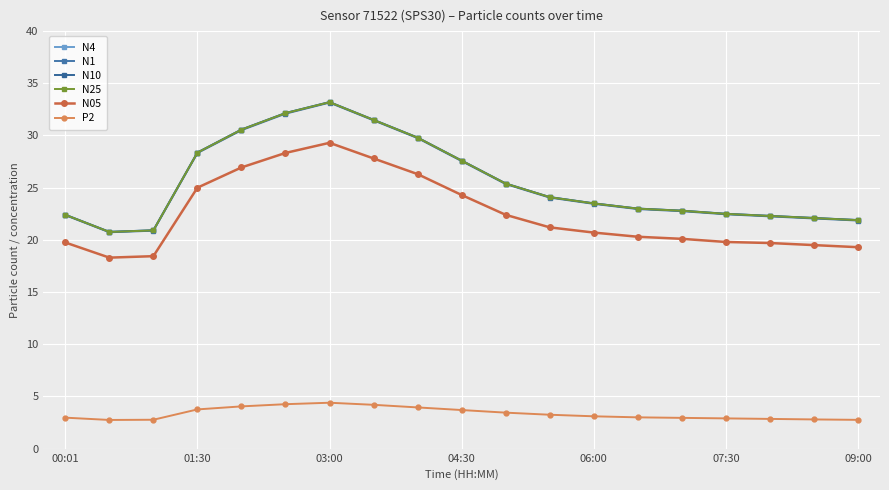

Is this an area chart (filled region under the line)?

No